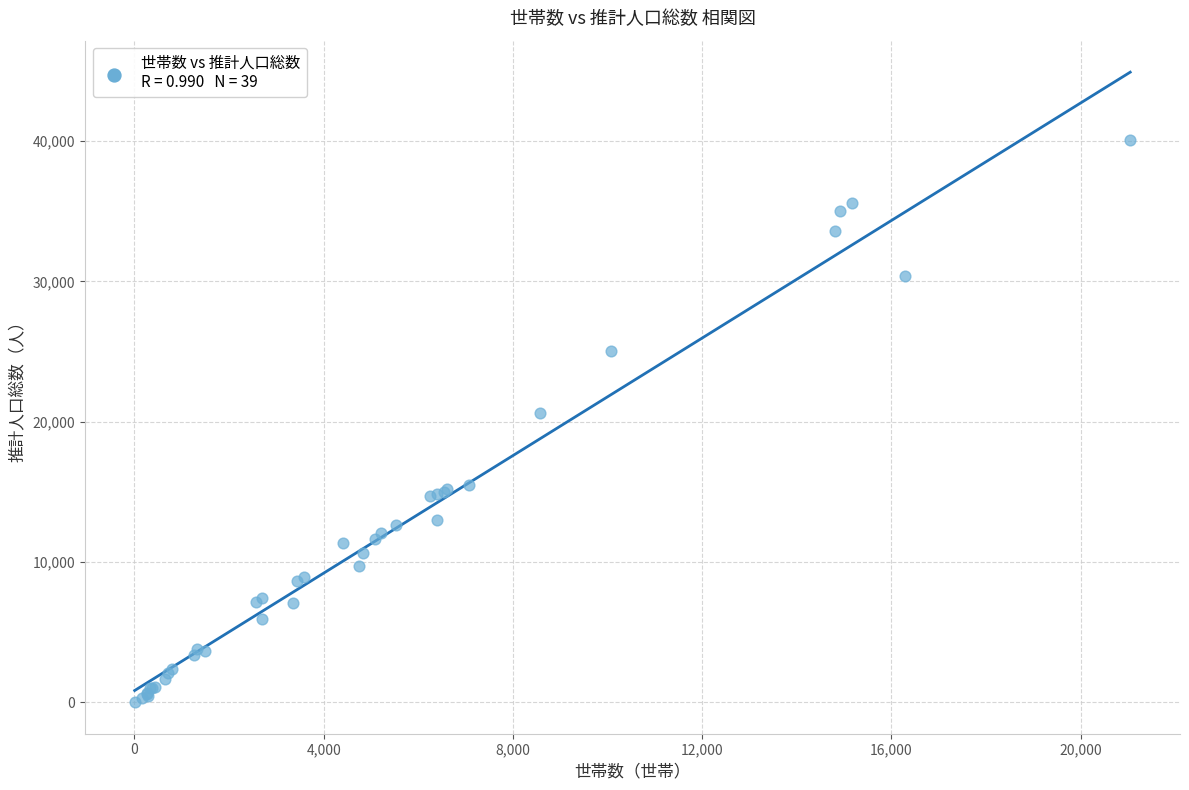

What Y value in the scatter plot is closest to 20057?

20590